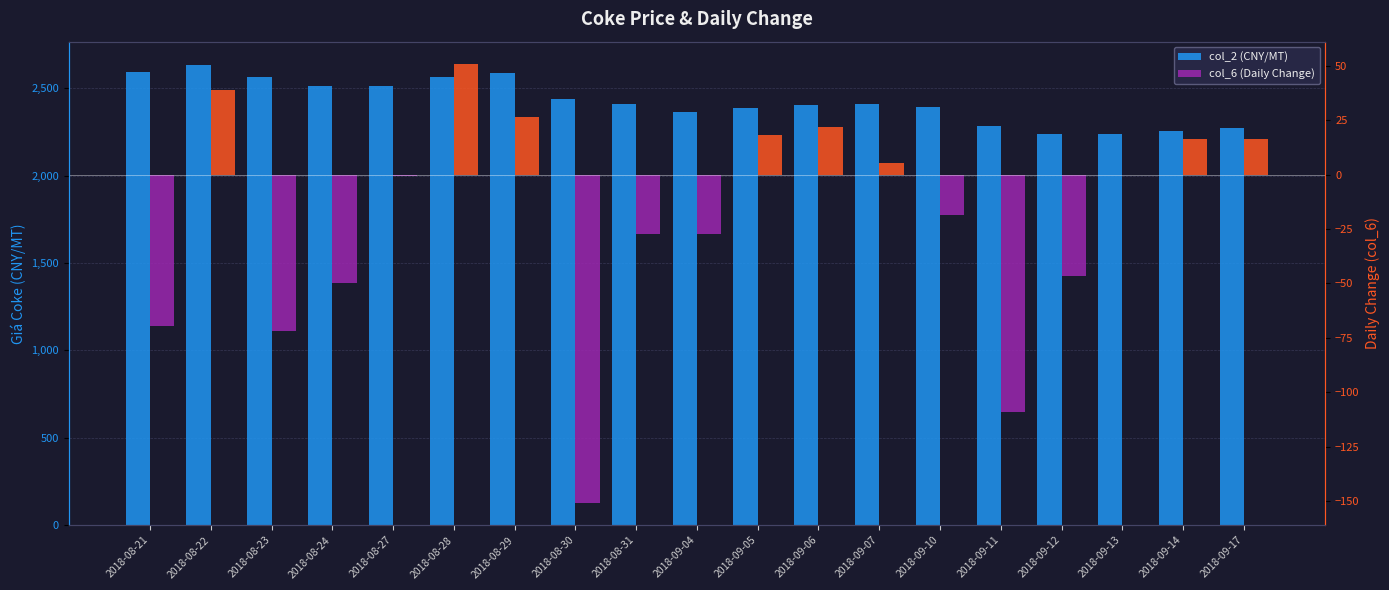

What is the highest value of the col_2 (CNY/MT) series?

2635.0